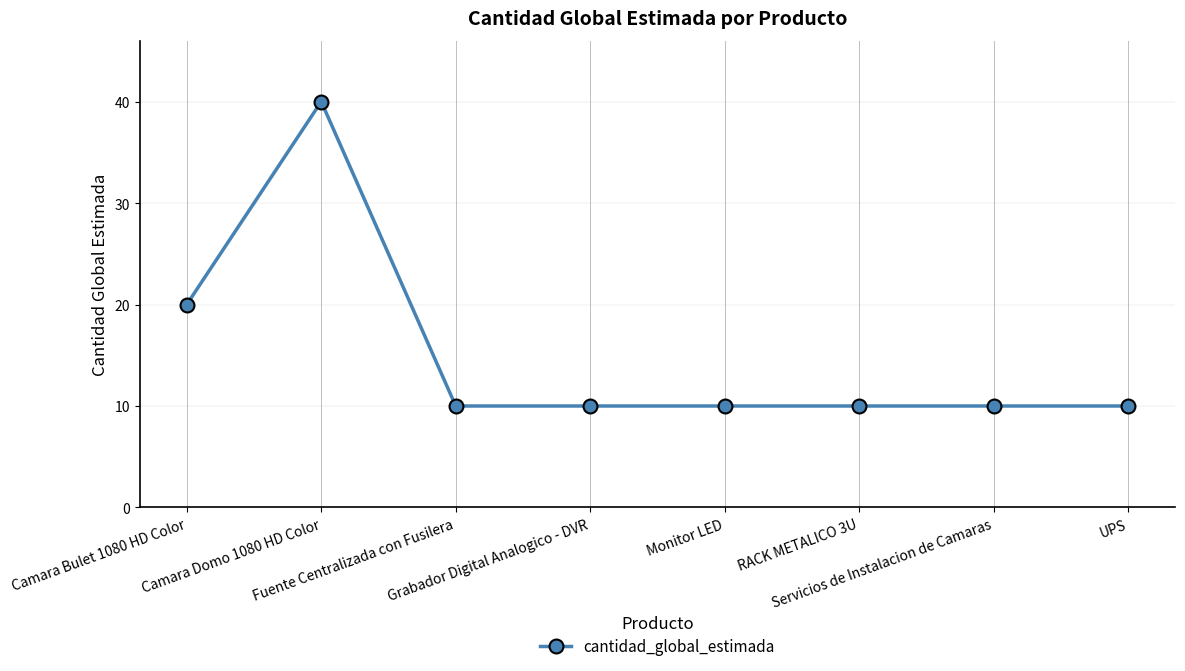

What is the smallest value displayed?

10